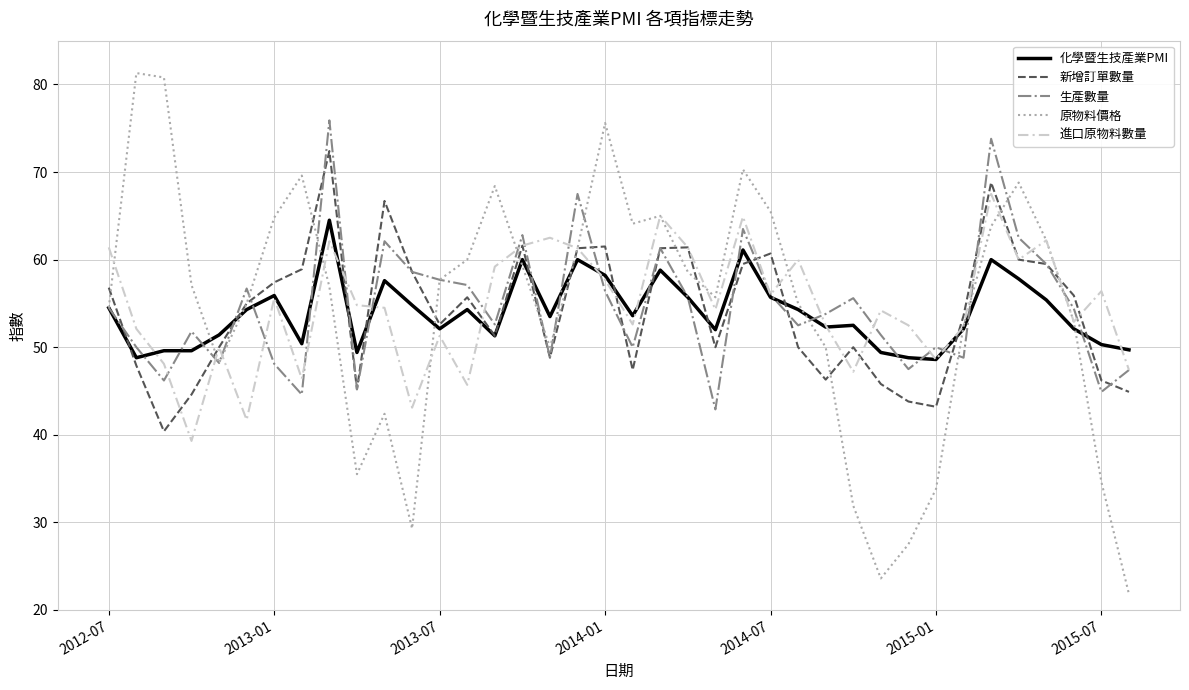

What is the highest value of the 生產數量 series?

75.9